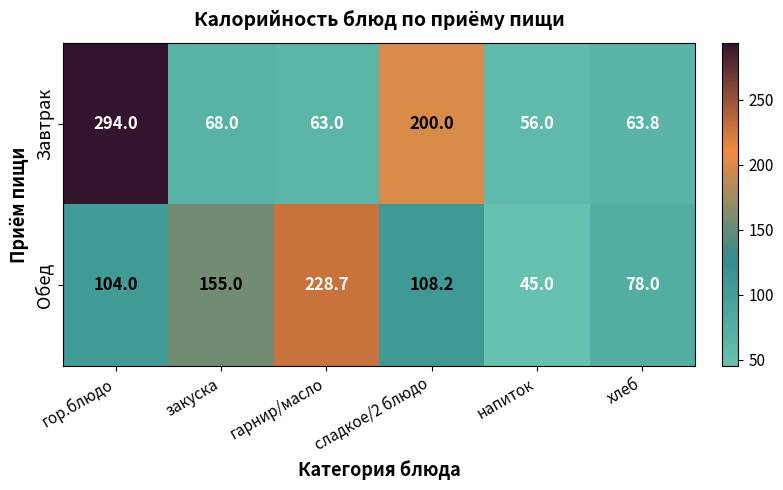

Reading left to right, transcribe all the data shown in this chart.

Завтрак: 294.0	68.0	63.0	200.0	56.0	63.8
Обед: 104.0	155.0	228.7	108.2	45.0	78.0